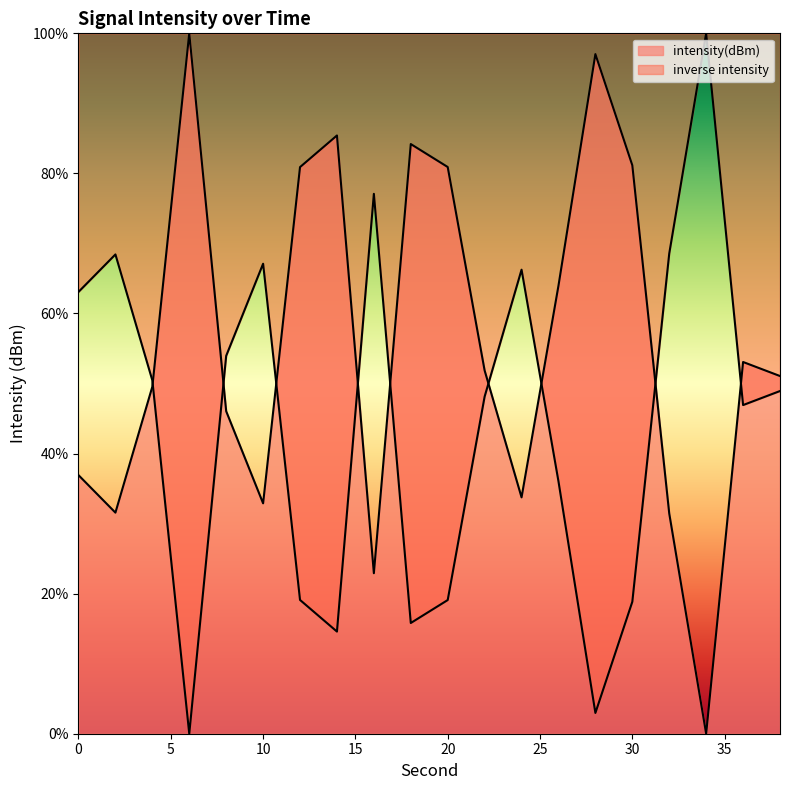

What is the ratio of the value at 2 to the value at 26?

1.9